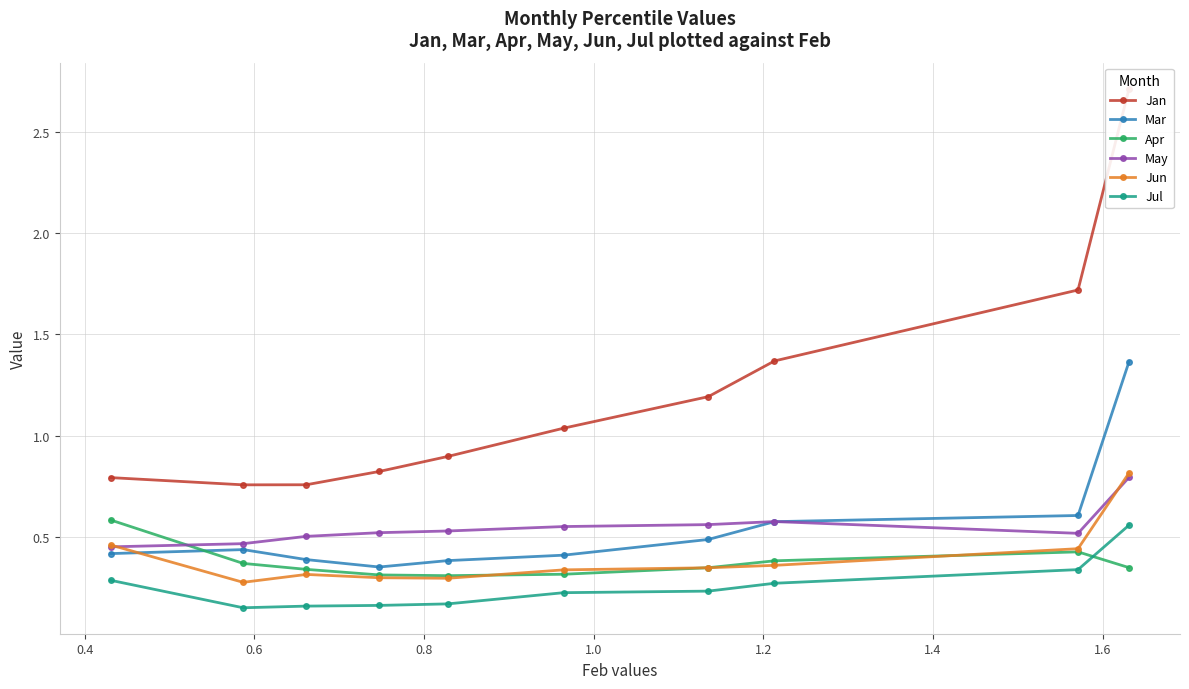

Where is the first local maximum for May?

0.6